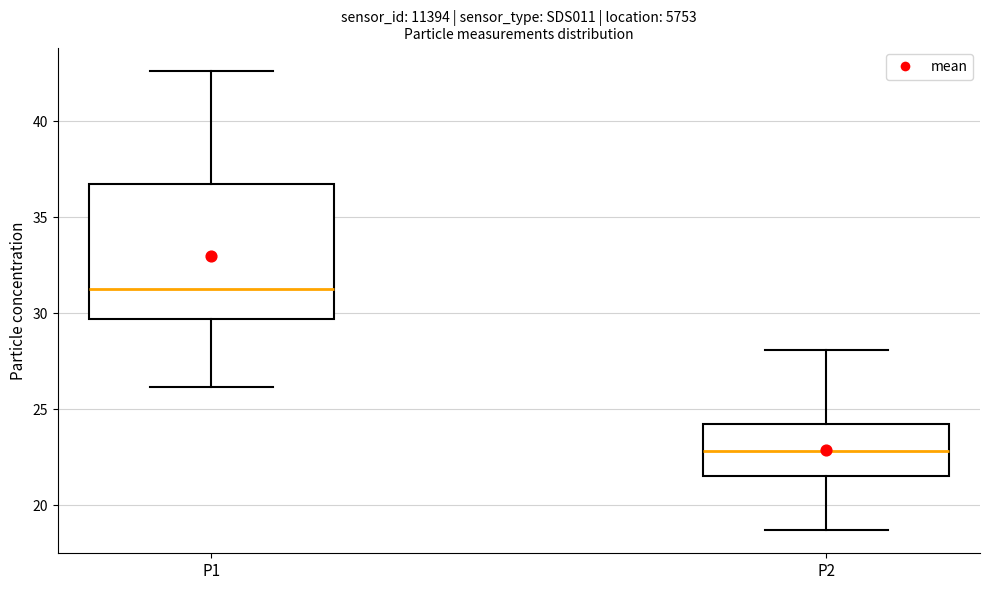

Which box has the lowest median line?

P2